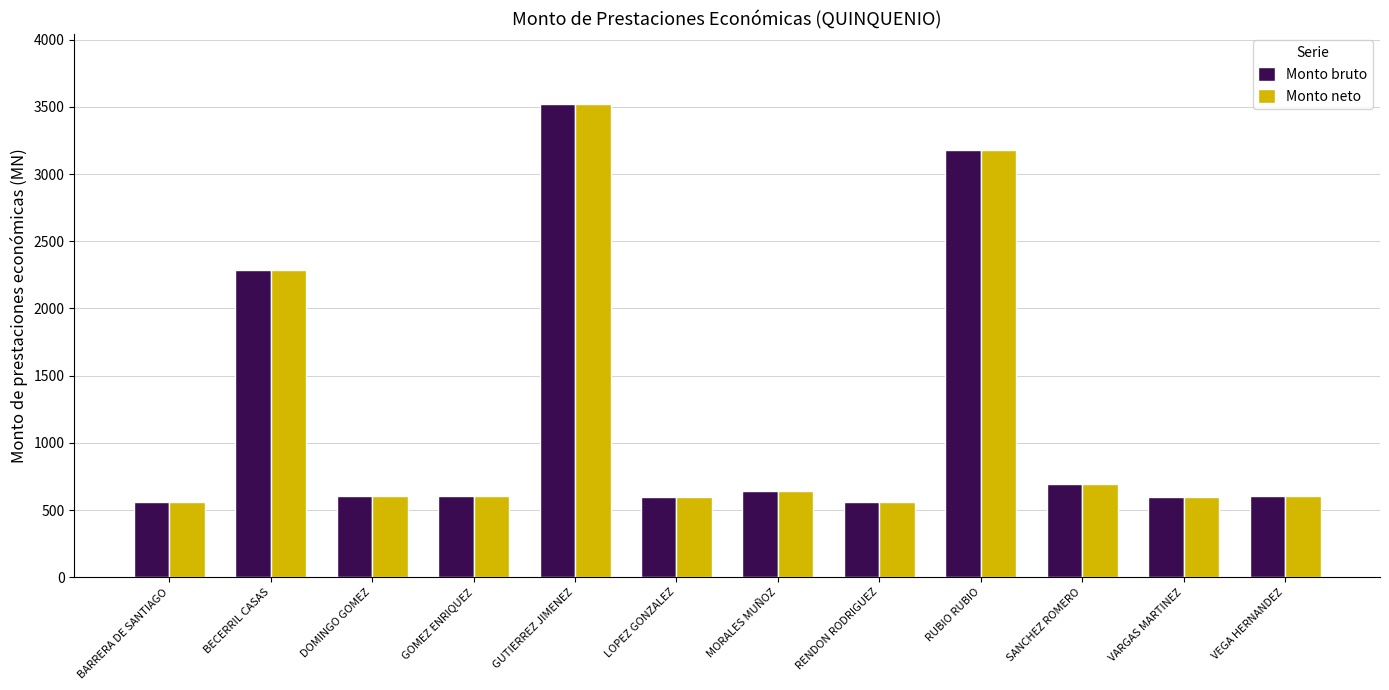

The value of Monto bruto at VARGAS MARTINEZ is 124.5. True or false?

False